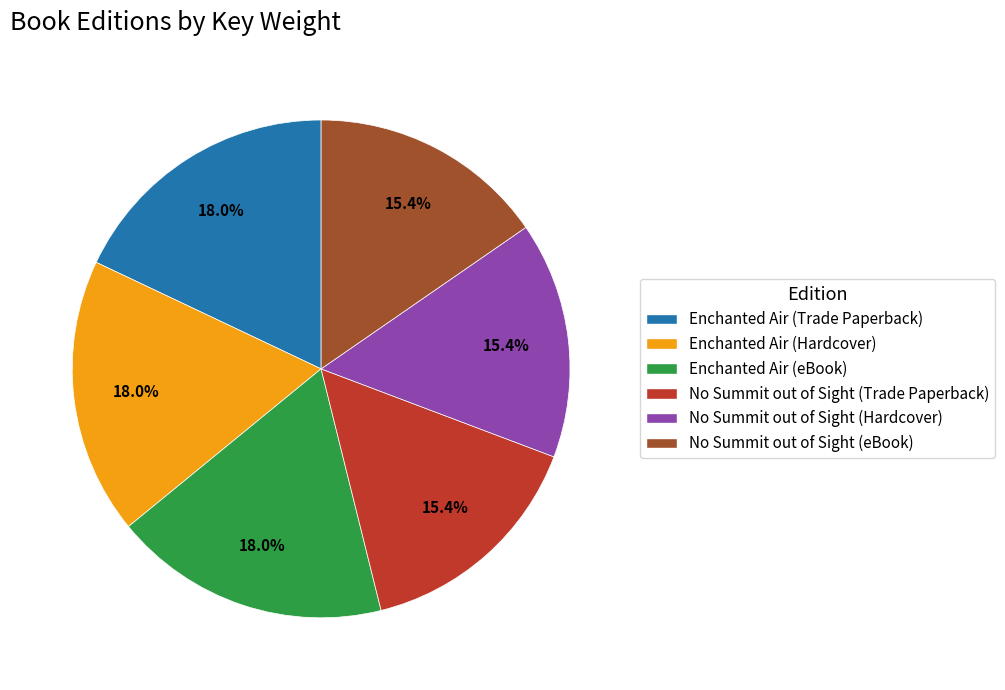

Combined, what portion of the pie is Enchanted Air (Hardcover) and No Summit out of Sight (Trade Paperback)?

33.3%